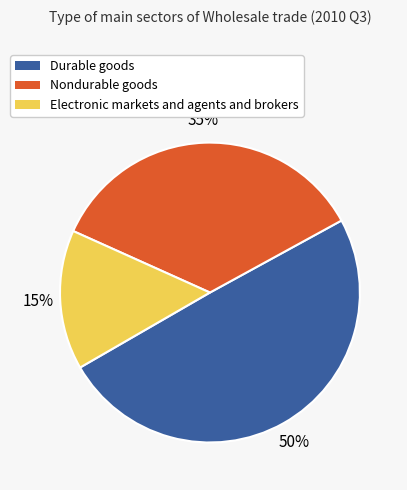

To the nearest percent, what is the combined percentage of Electronic markets and agents and brokers and Durable goods?

65%